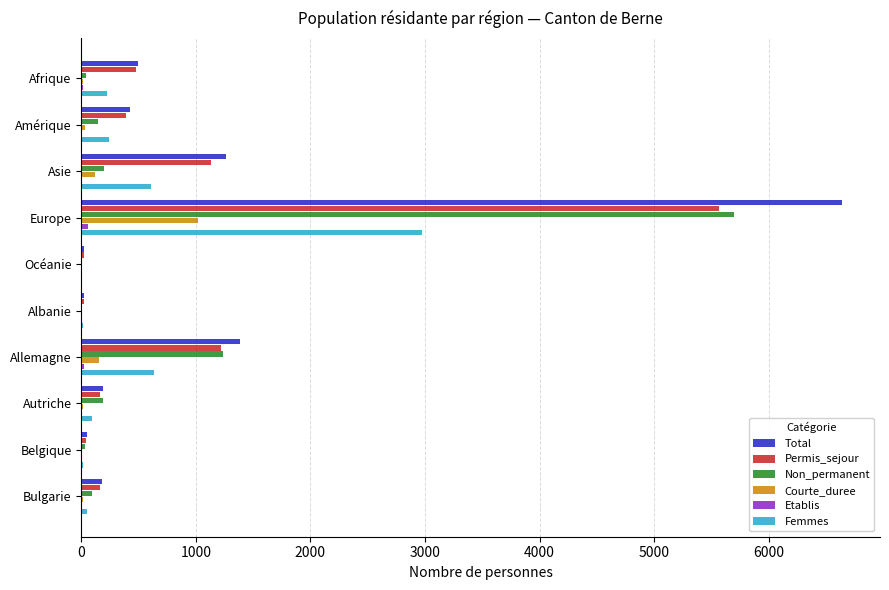

The Total series shows 1260 at Asie. True or false?

True